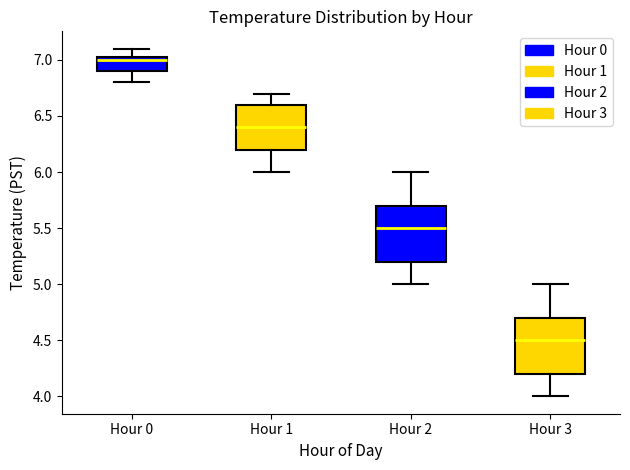

Where does the median line of the box for Hour 3 sit on the y-axis? The values are not printed on the chart, so give them approximately, as read against the axis.

4.50